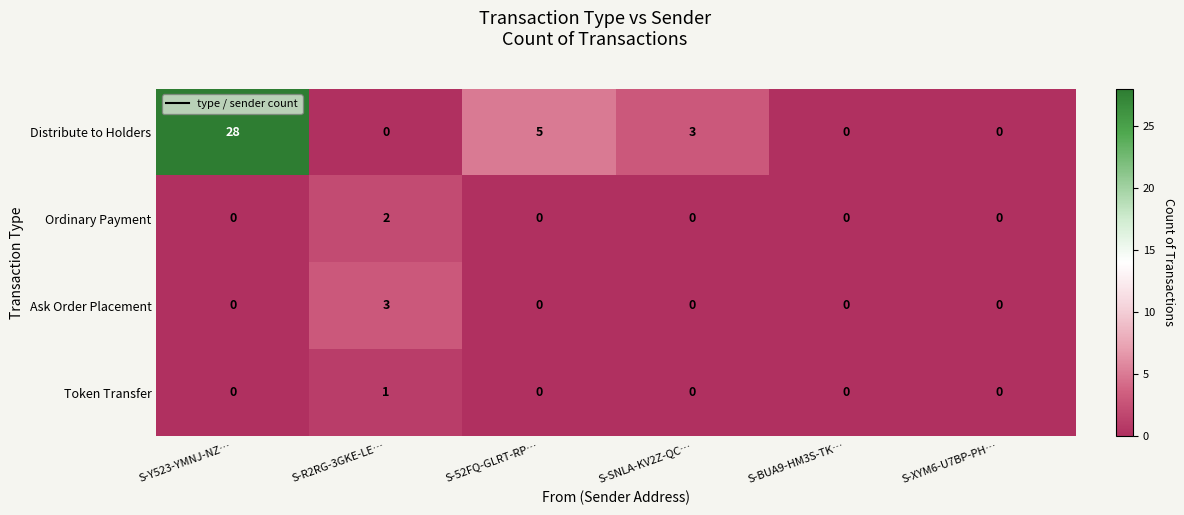

At which category is the sum across all series the highest?

S-Y523-YMNJ-NZ…